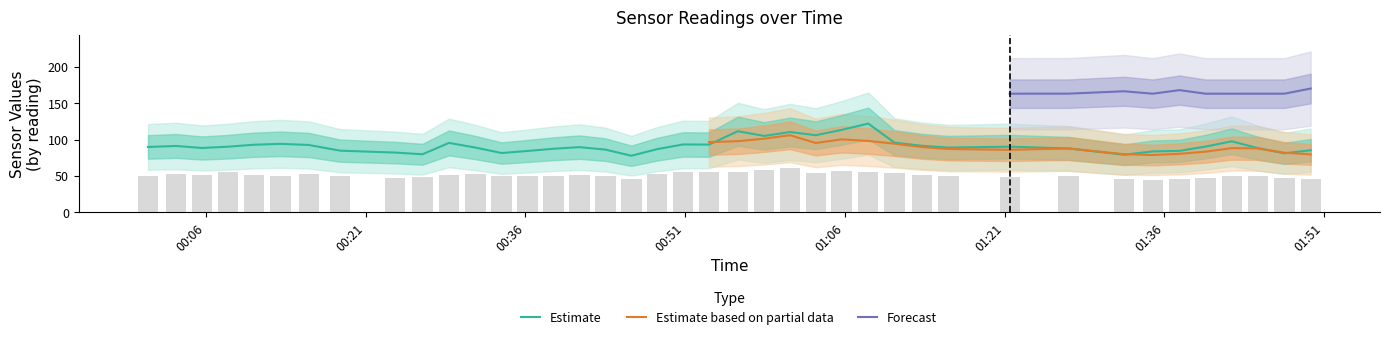

What is the minimum value for Estimate?

77.8